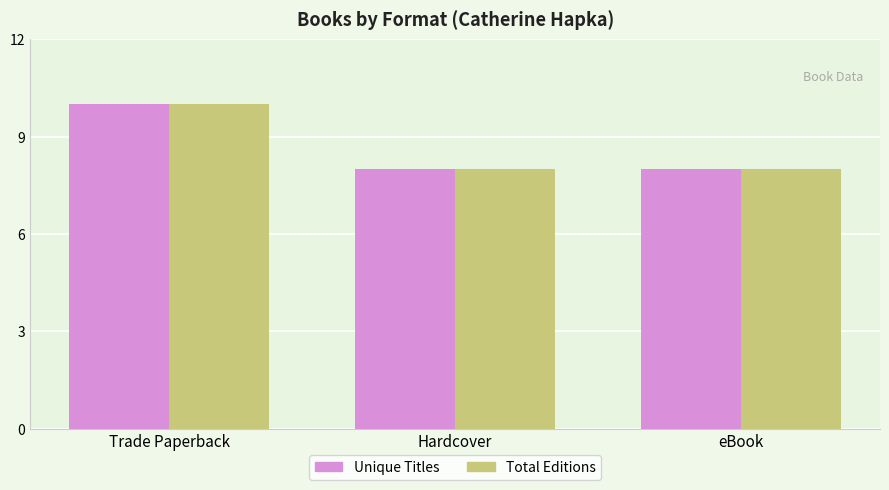

Is it true that Total Editions equals 10 at Trade Paperback?

True